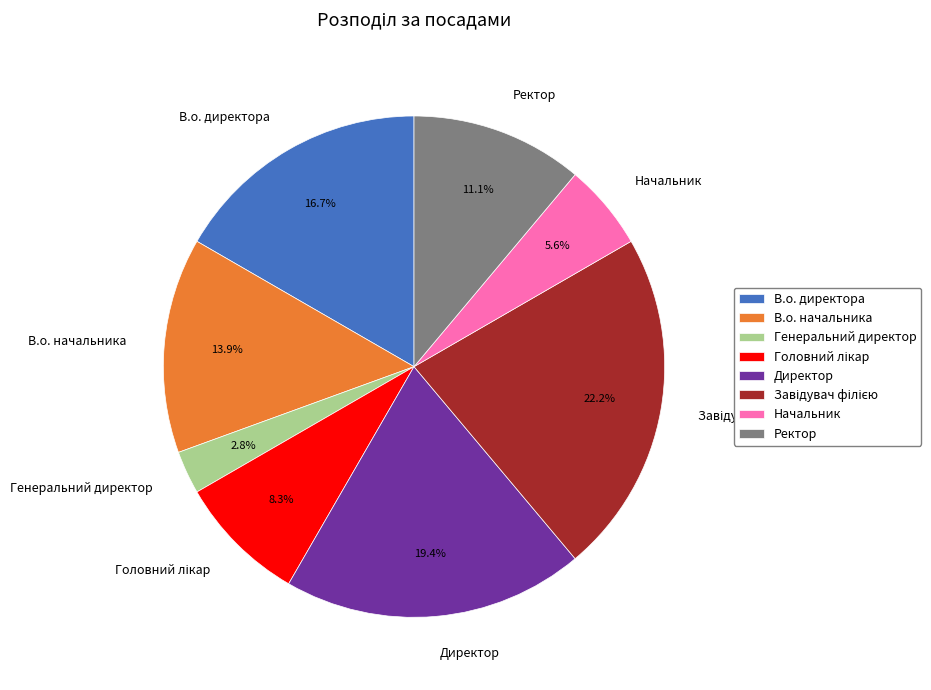

Which has a higher value, Директор or В.о. директора?

Директор